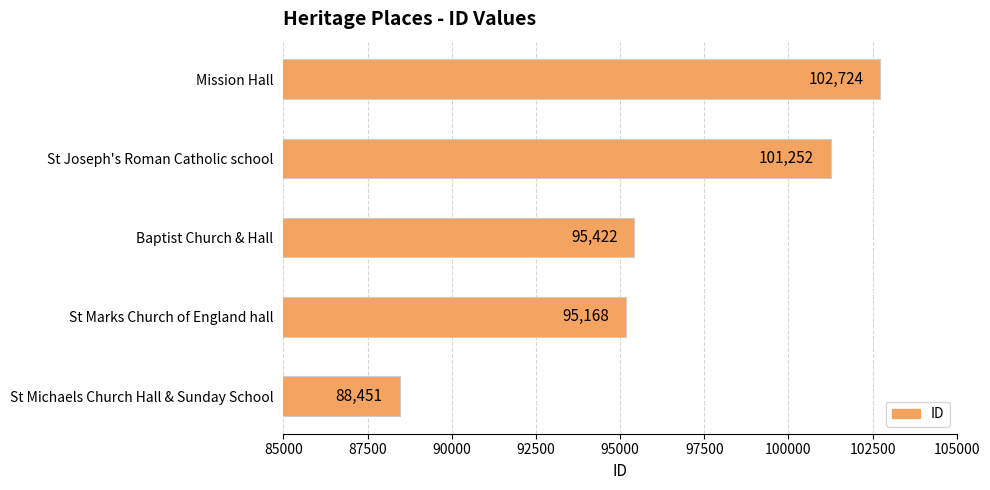

What is the difference between the second highest and second lowest values?

6084